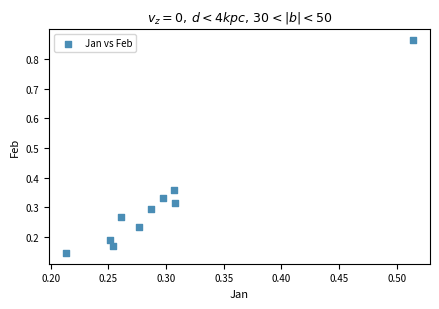

What is the range of Y values (max minus min)?

0.7